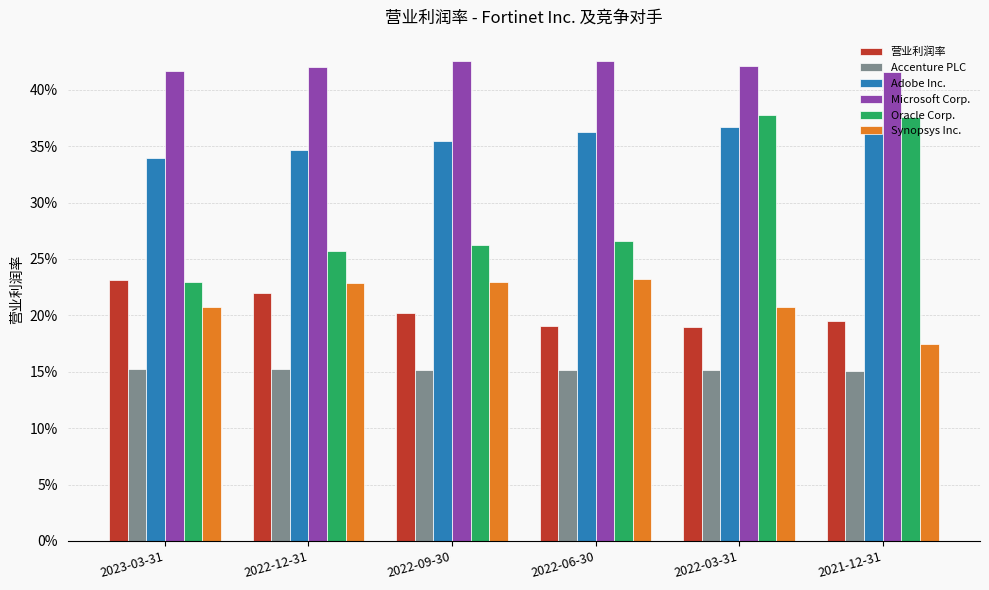

Reading left to right, list all the values displayed in this chart.

营业利润率: 0.2	0.2	0.2	0.2	0.2	0.2
Accenture PLC: 0.2	0.2	0.2	0.2	0.2	0.2
Adobe Inc.: 0.3	0.3	0.4	0.4	0.4	0.4
Microsoft Corp.: 0.4	0.4	0.4	0.4	0.4	0.4
Oracle Corp.: 0.2	0.3	0.3	0.3	0.4	0.4
Synopsys Inc.: 0.2	0.2	0.2	0.2	0.2	0.2